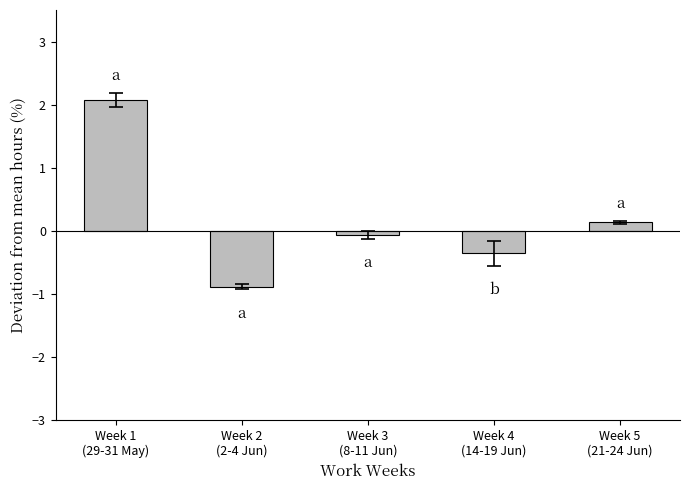

Reading right to left, what are all the values shown in this chart?

0.1	-0.4	-0.1	-0.9	2.1